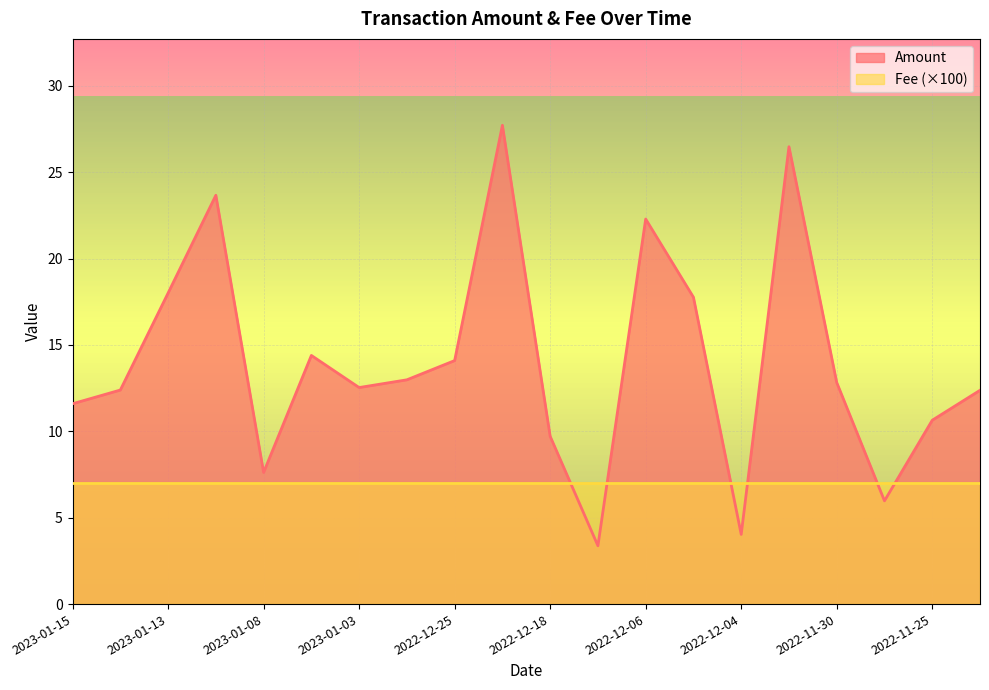

What is the greatest value displayed?

27.7